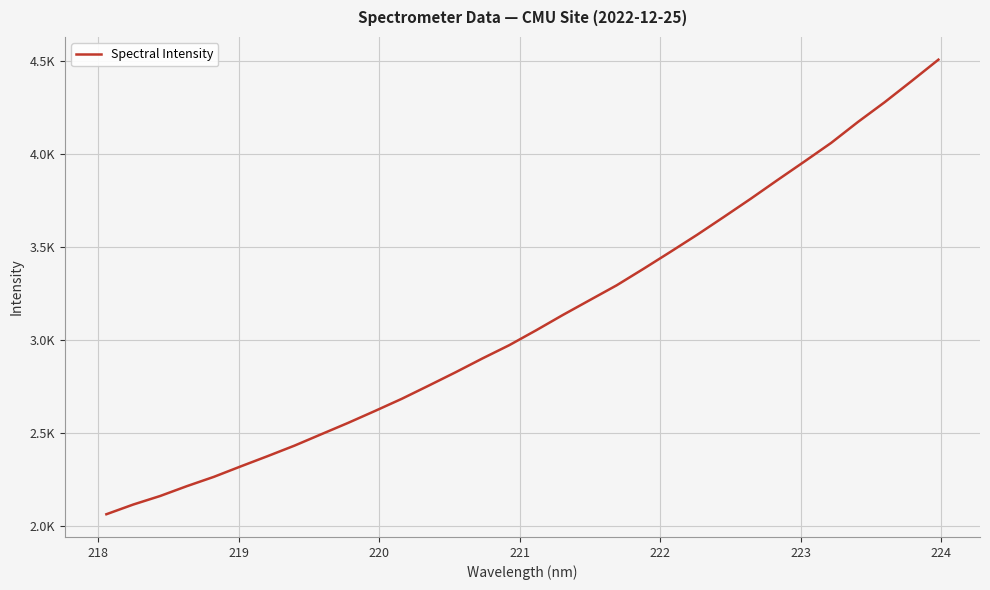

Is this an area chart (filled region under the line)?

No